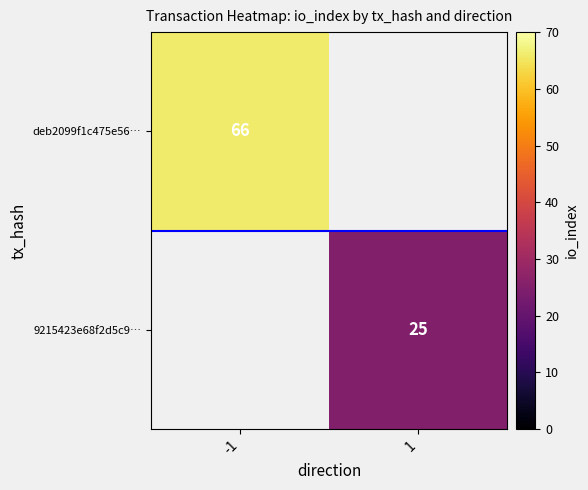

The 9215423e68f2d5c9… series shows 25 at 1. True or false?

True